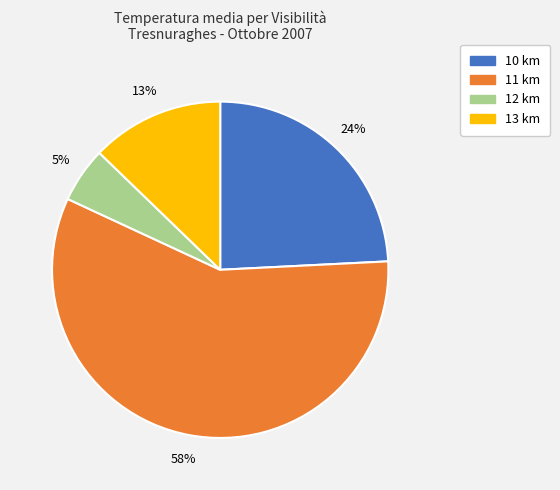

Count the number of slices in the pie.

4